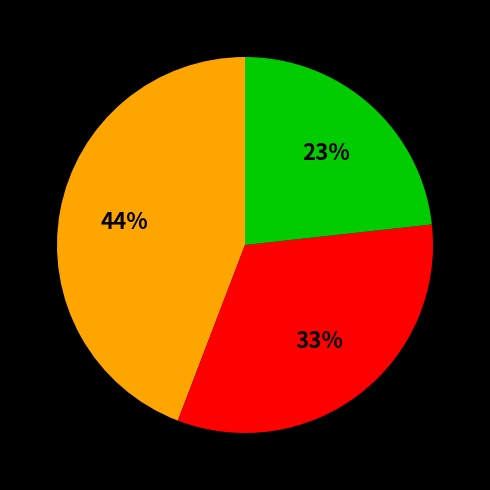

Is there any slice that represents more than half of the pie?

No